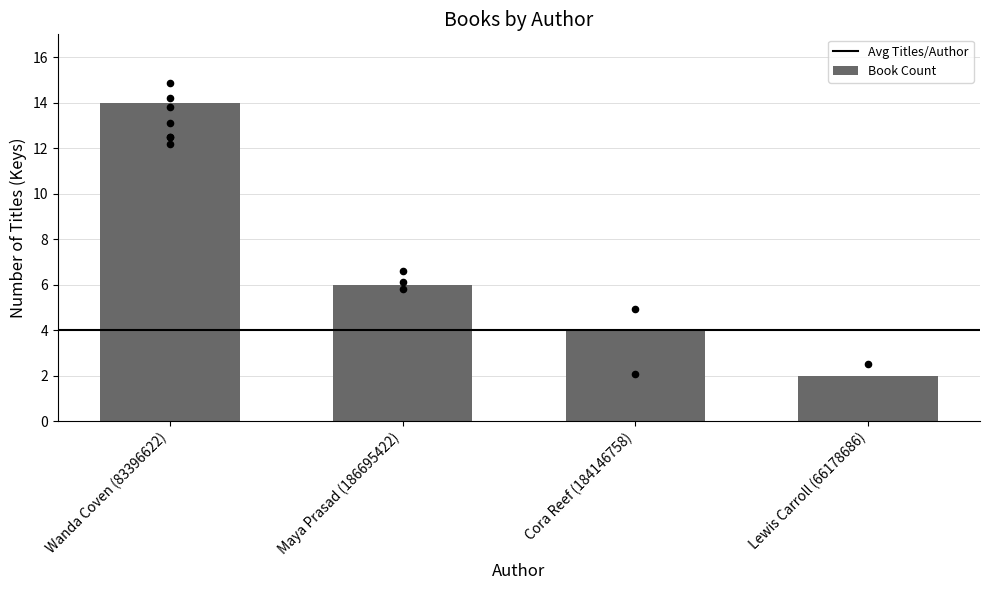

What is the change in value from Wanda Coven (83396622) to Lewis Carroll (66178686)?

-12